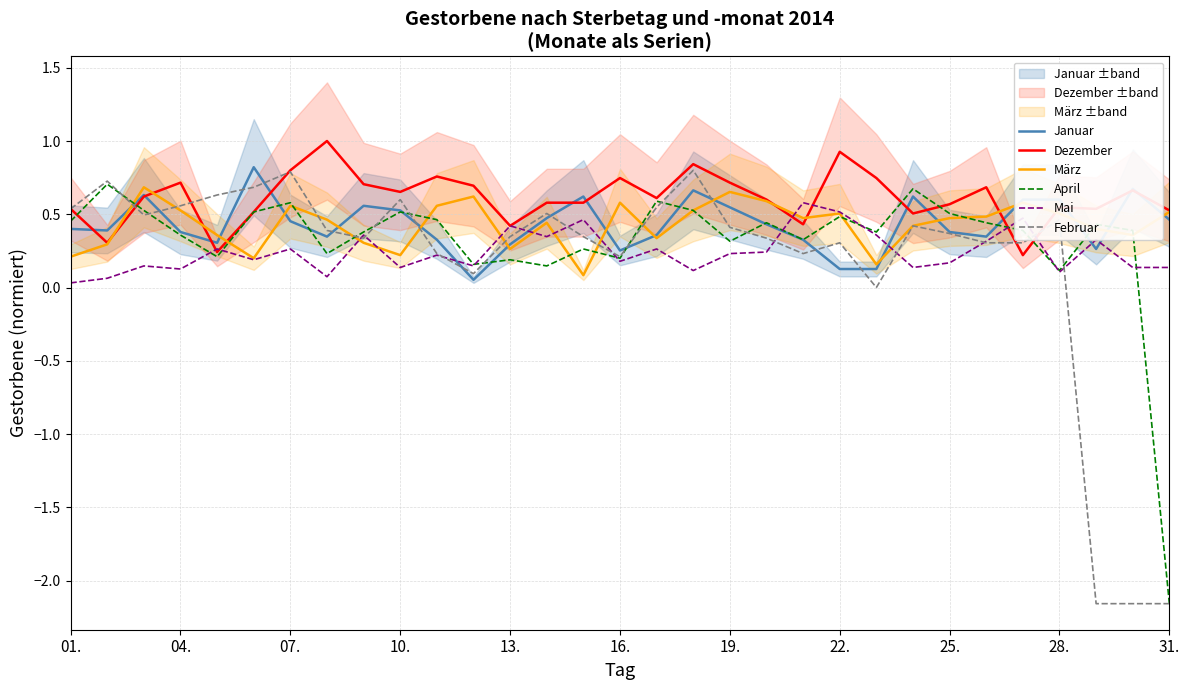

What is the sum of all Januar values?

13.4